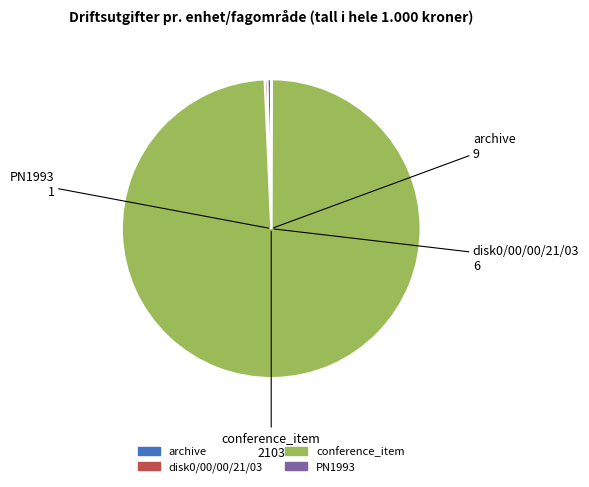

Do disk0/00/00/21/03 and archive together represent more than half of the pie?

No